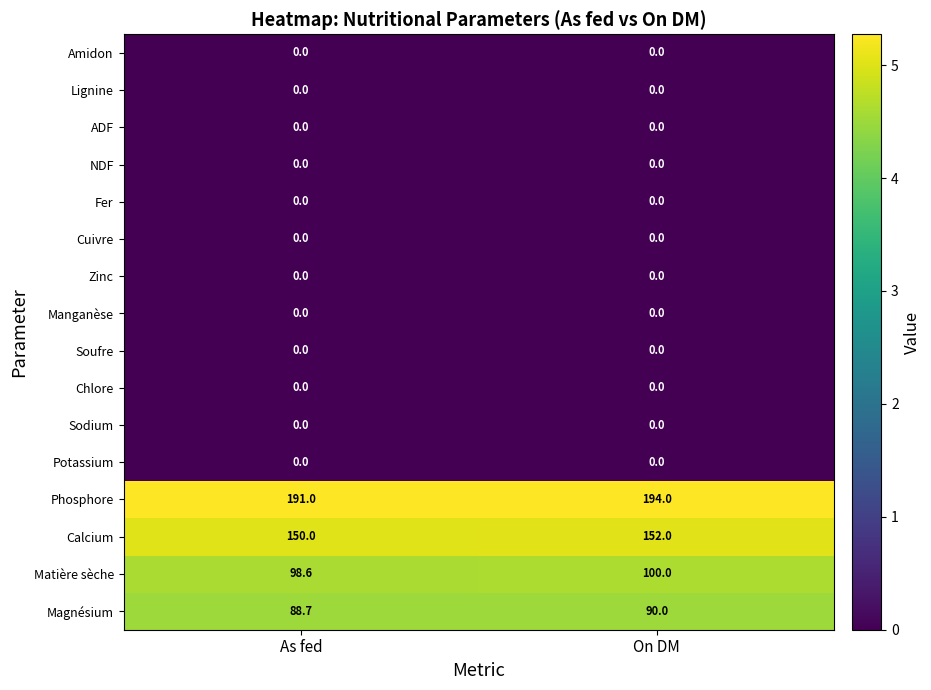

Is it true that NDF equals 0.0 at On DM?

True